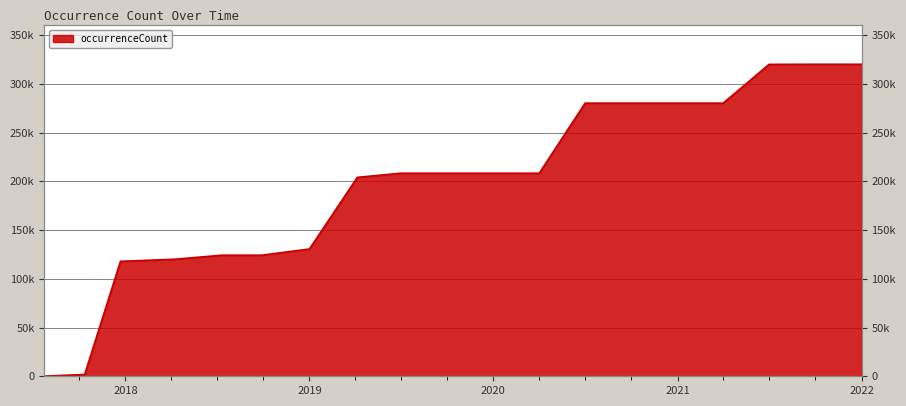

Where is the data nearest to the value 160161?

2019